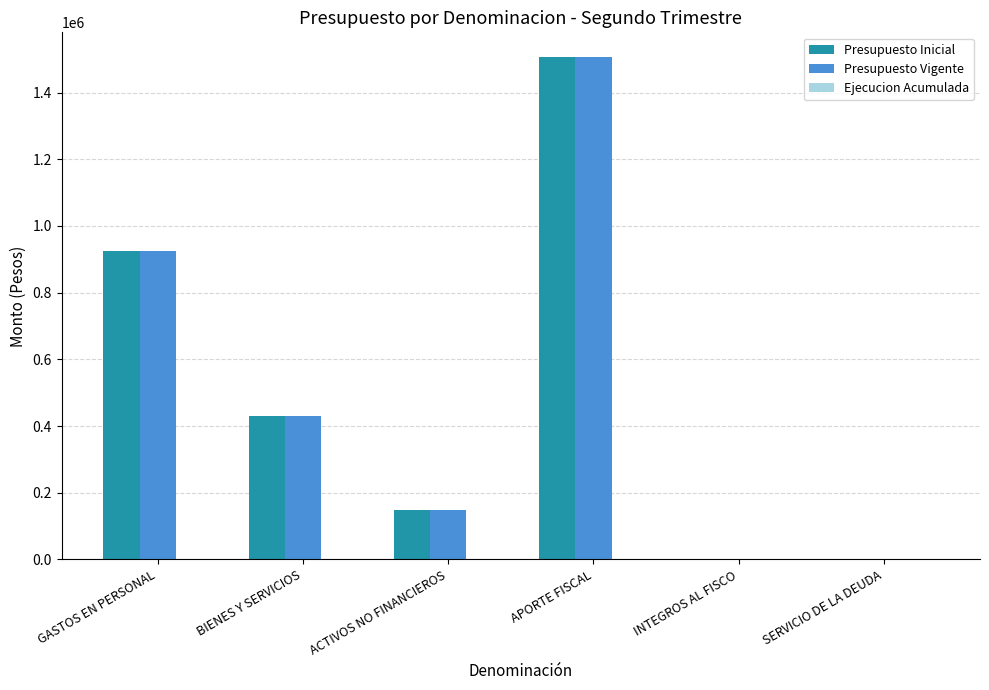

What is the sum of the Presupuesto Vigente values at SERVICIO DE LA DEUDA and APORTE FISCAL?

1505150